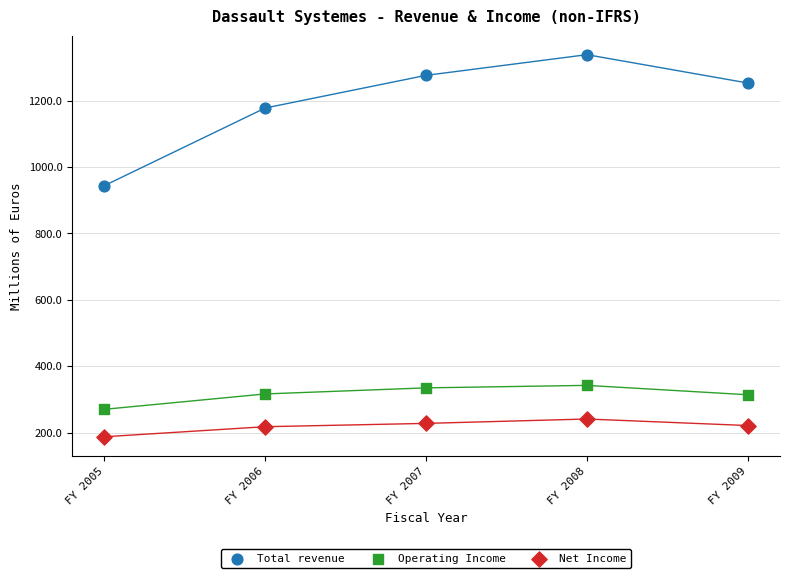

What are all the series names shown in the legend?

Total revenue, Operating Income, Net Income